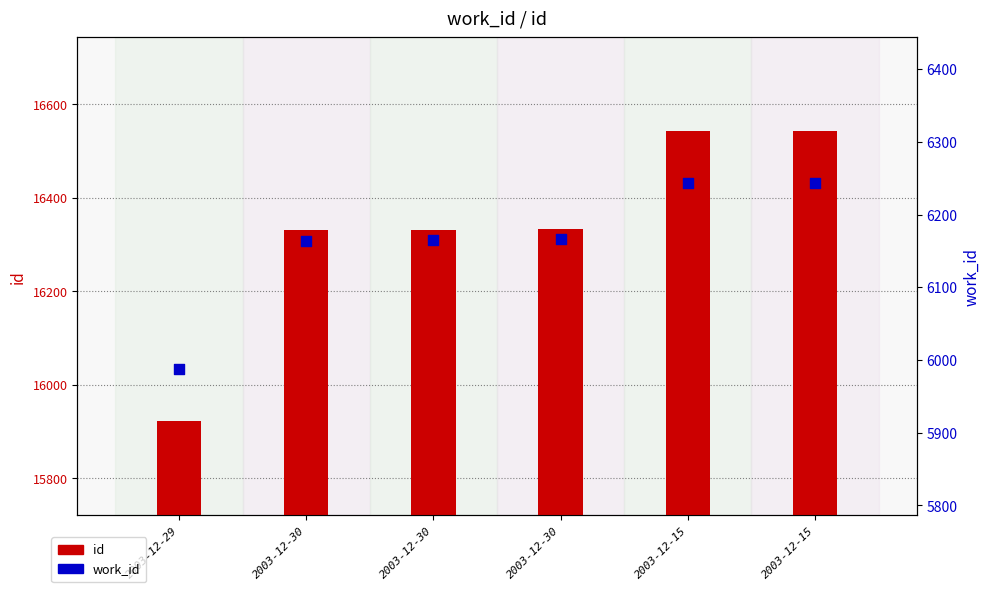

What is the total value across all series at 2003-12-15?

22786